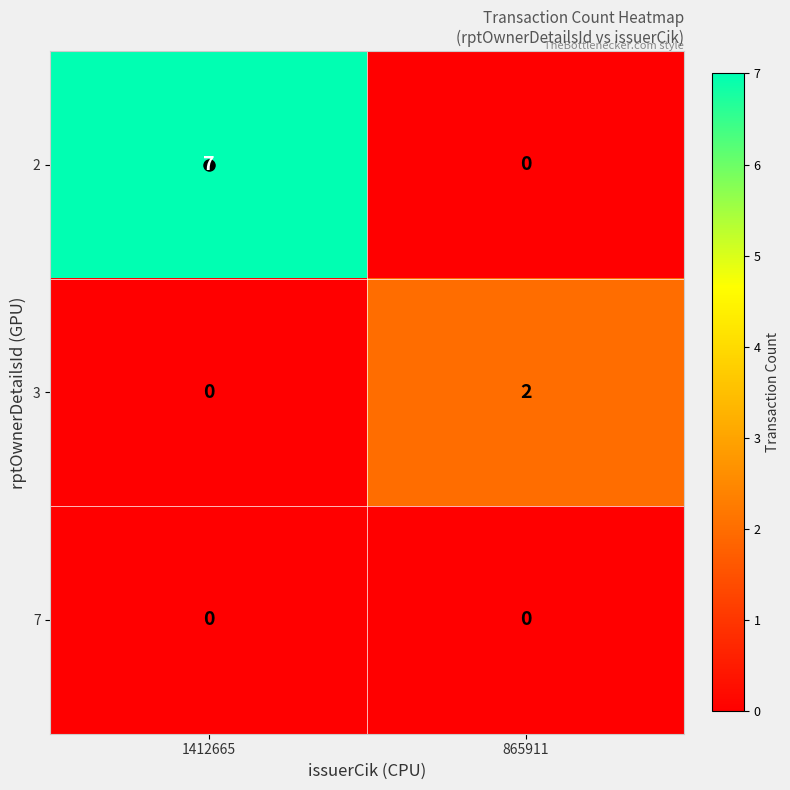

List the series in order of their overall mean, lowest first.

7, 3, 2